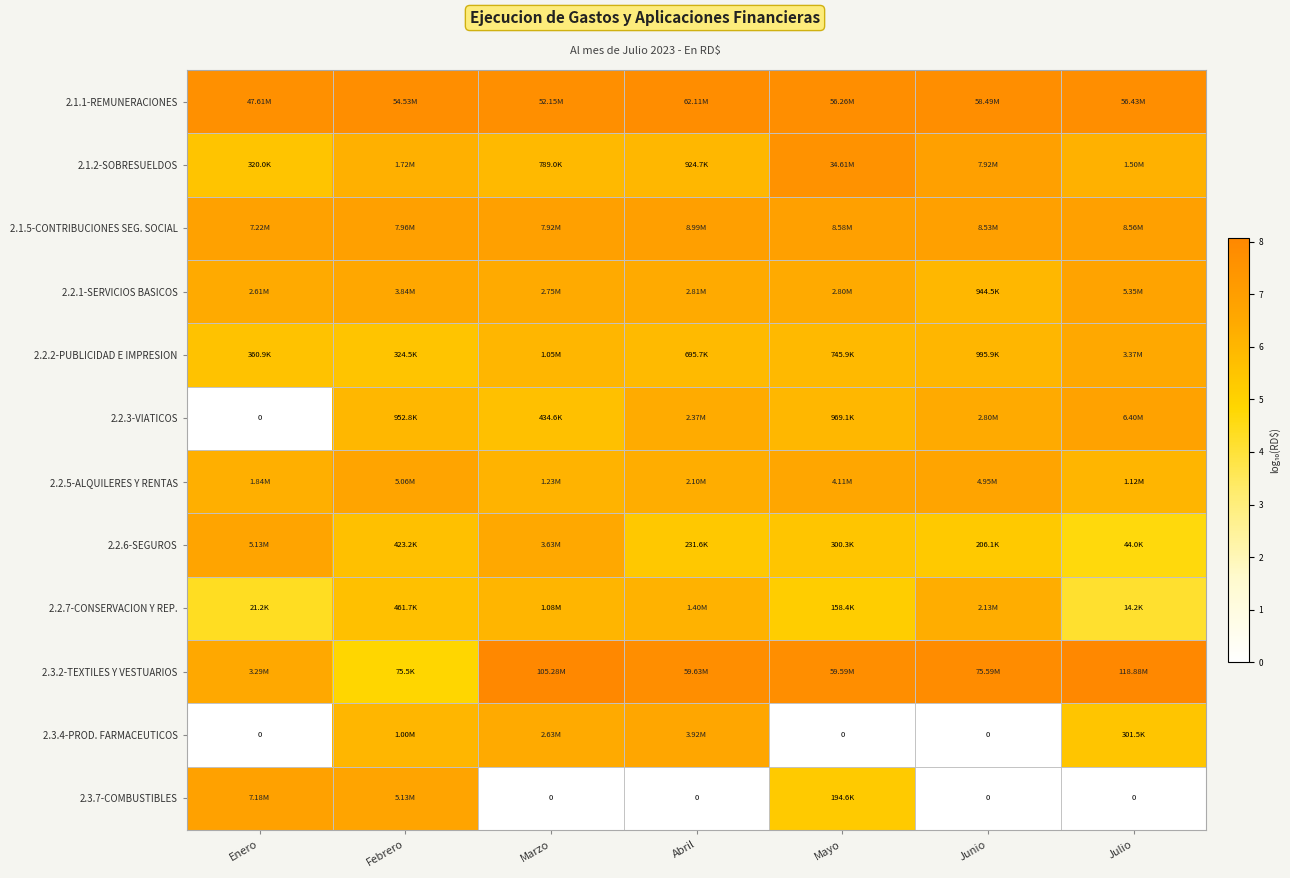

Which label corresponds to the smallest value in the chart?

Enero